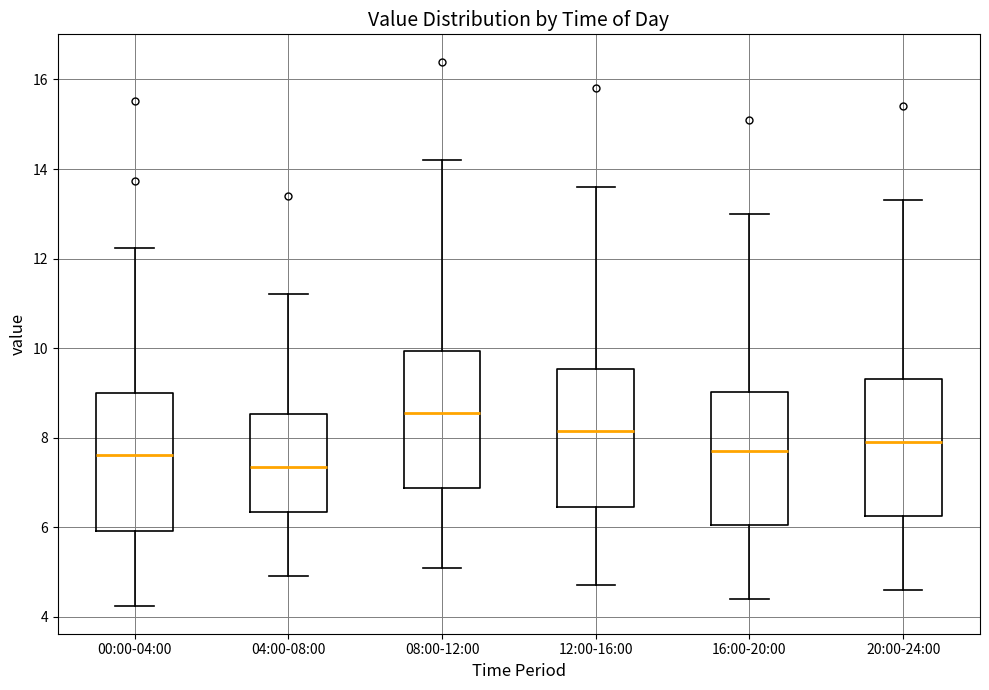

Reading left to right, transcribe this box plot: for each box, give where its median line is, the range the box spans, and where its two whiskers end, as read against the y-axis. The values are not printed on the chart, so give them approximately, as read against the axis.

00:00-04:00: median 7.6, box 6.0 to 9.0, whiskers 4.2 to 12.2
04:00-08:00: median 7.4, box 6.4 to 8.6, whiskers 5.0 to 11.2
08:00-12:00: median 8.6, box 6.8 to 10.0, whiskers 5.2 to 14.2
12:00-16:00: median 8.2, box 6.4 to 9.6, whiskers 4.8 to 13.6
16:00-20:00: median 7.8, box 6.0 to 9.0, whiskers 4.4 to 13.0
20:00-24:00: median 8.0, box 6.2 to 9.4, whiskers 4.6 to 13.4